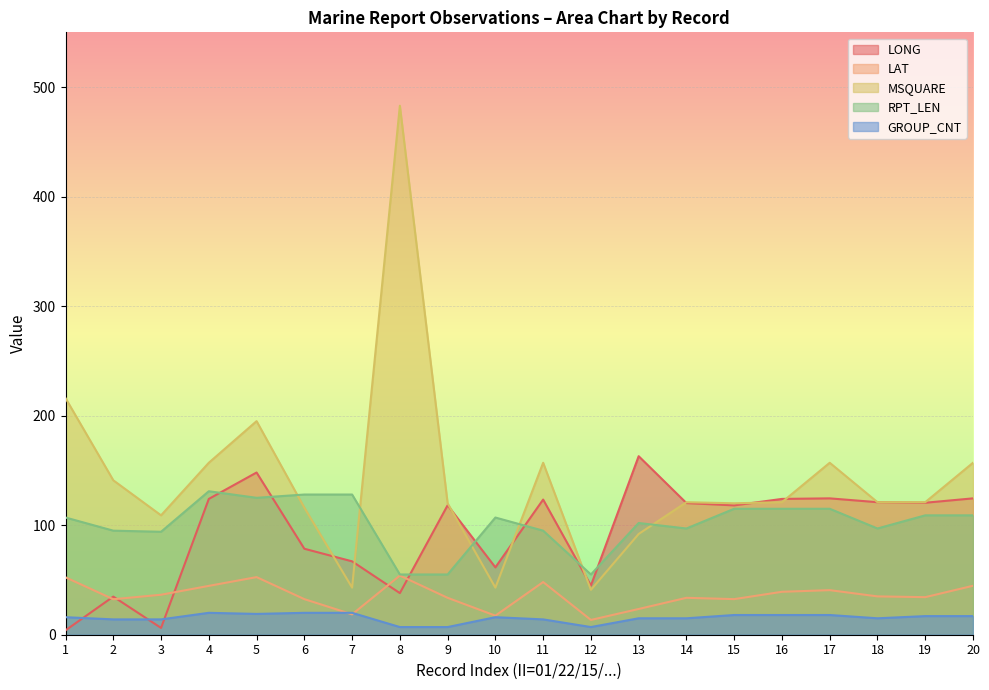

Which series has the largest total across all categories?

MSQUARE